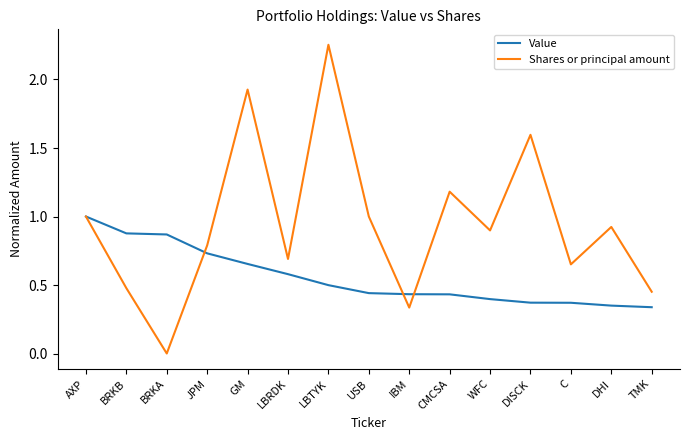

What is the spread (max minus min) of values at JPM?

0.1